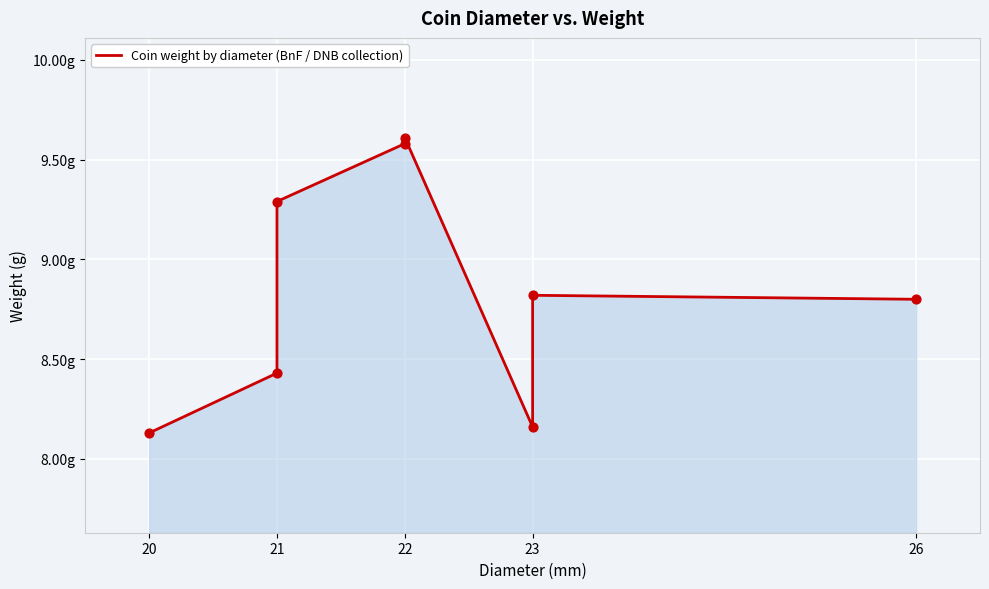

What is the change in value from 20 to 21?

+0.3